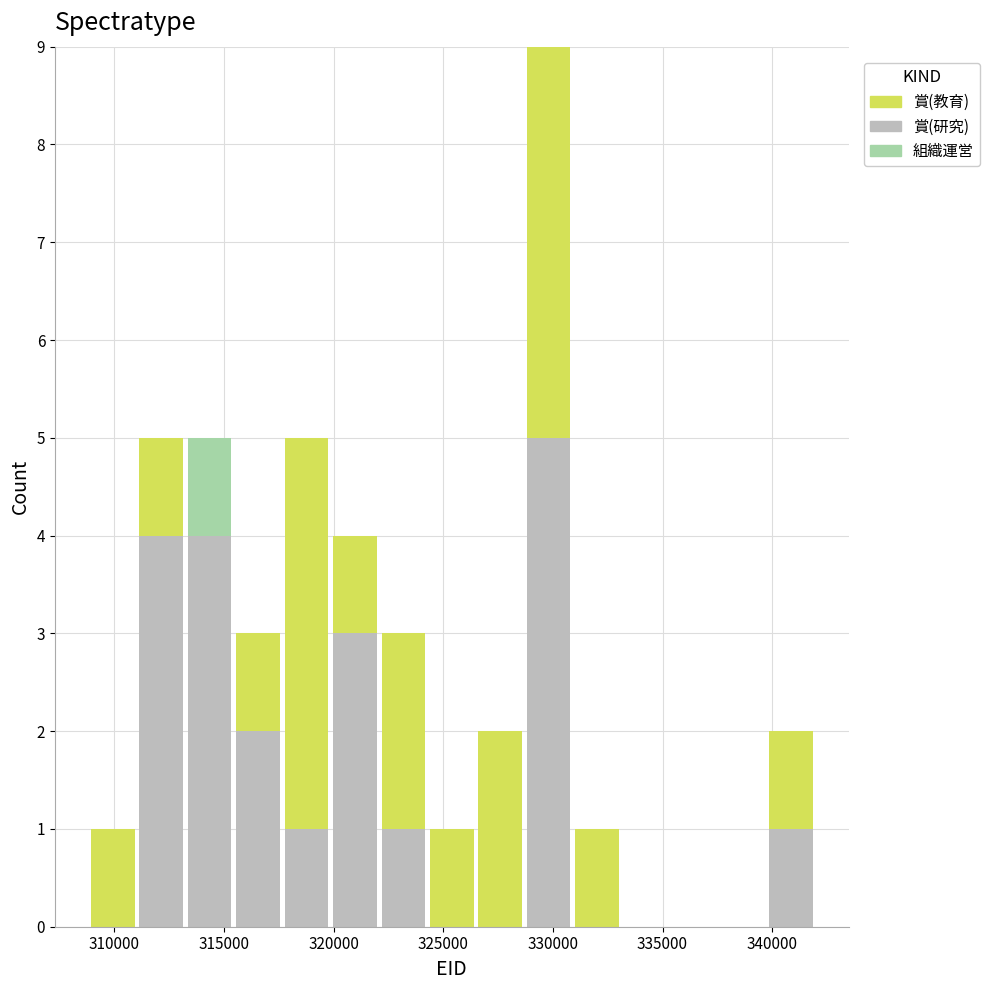

Reading left to right, list every stacked bar in this chart as the range it spans on the x-axis followed by its total height. Neither the bar edges nor the heights are printed on the chart, so give them approximately, as read against the axes.

309000 to 311000: 1
311000 to 313000: 5
313000 to 315500: 5
315500 to 317500: 3
317500 to 320000: 5
320000 to 322000: 4
322000 to 324500: 3
324500 to 326500: 1
326500 to 328500: 2
328500 to 331000: 9
331000 to 333000: 1
333000 to 335500: 0
335500 to 337500: 0
337500 to 339500: 0
339500 to 342000: 2